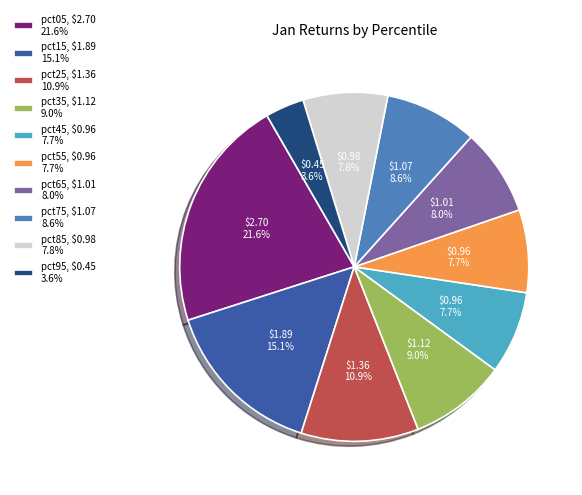

Does pct15 represent more than half of the total?

No